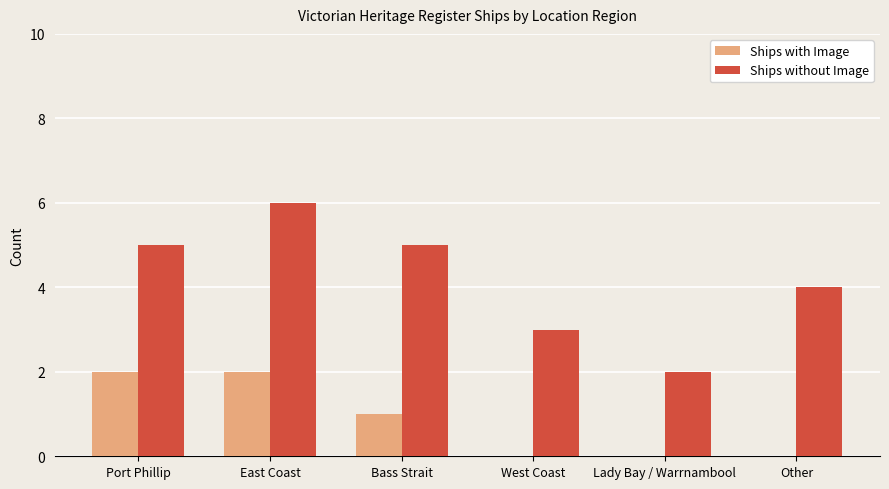

What is the sum of the Ships without Image values at East Coast and Lady Bay / Warrnambool?

8